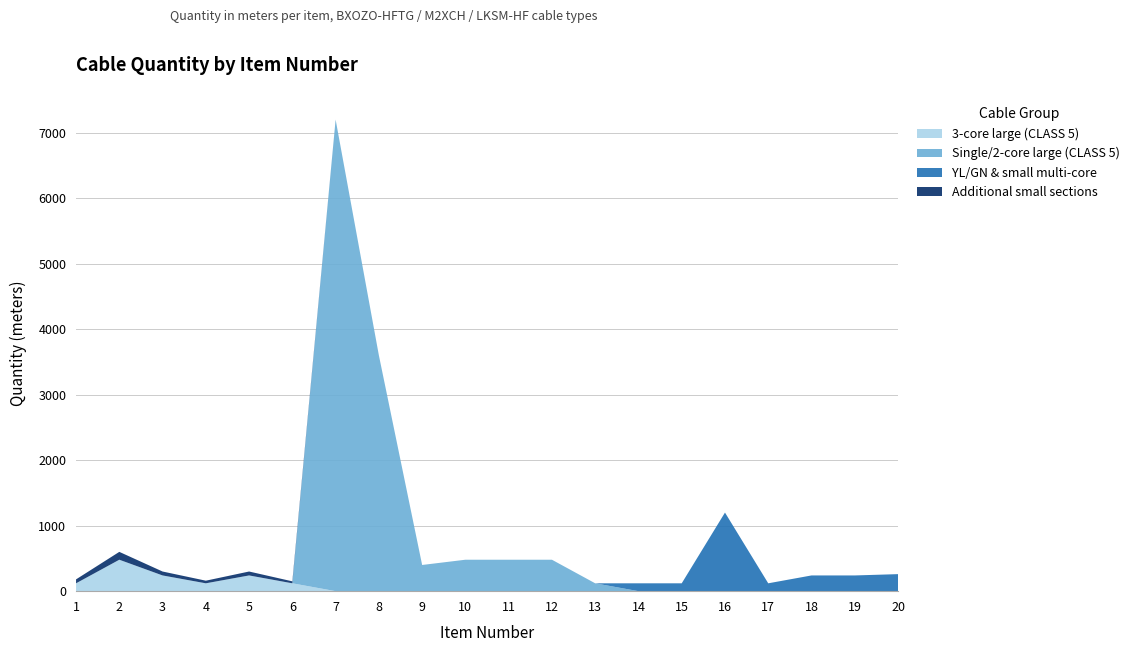

At which category is the sum across all series the highest?

7